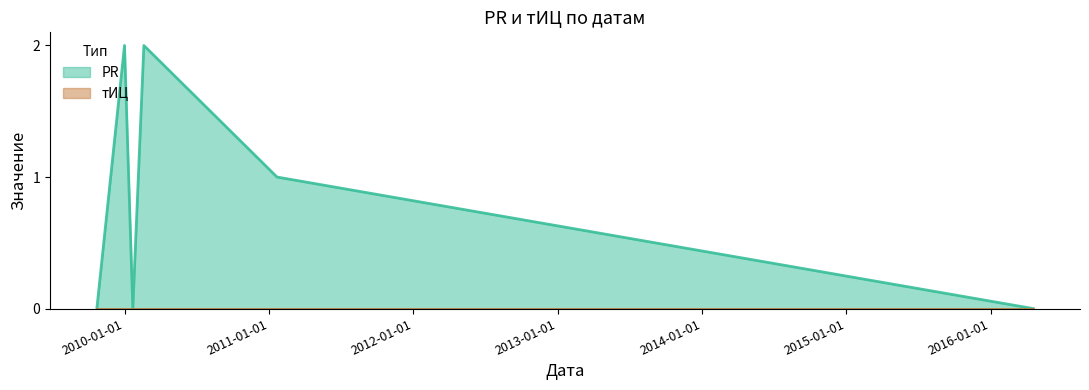

What are all the series names shown in the legend?

PR, тИЦ